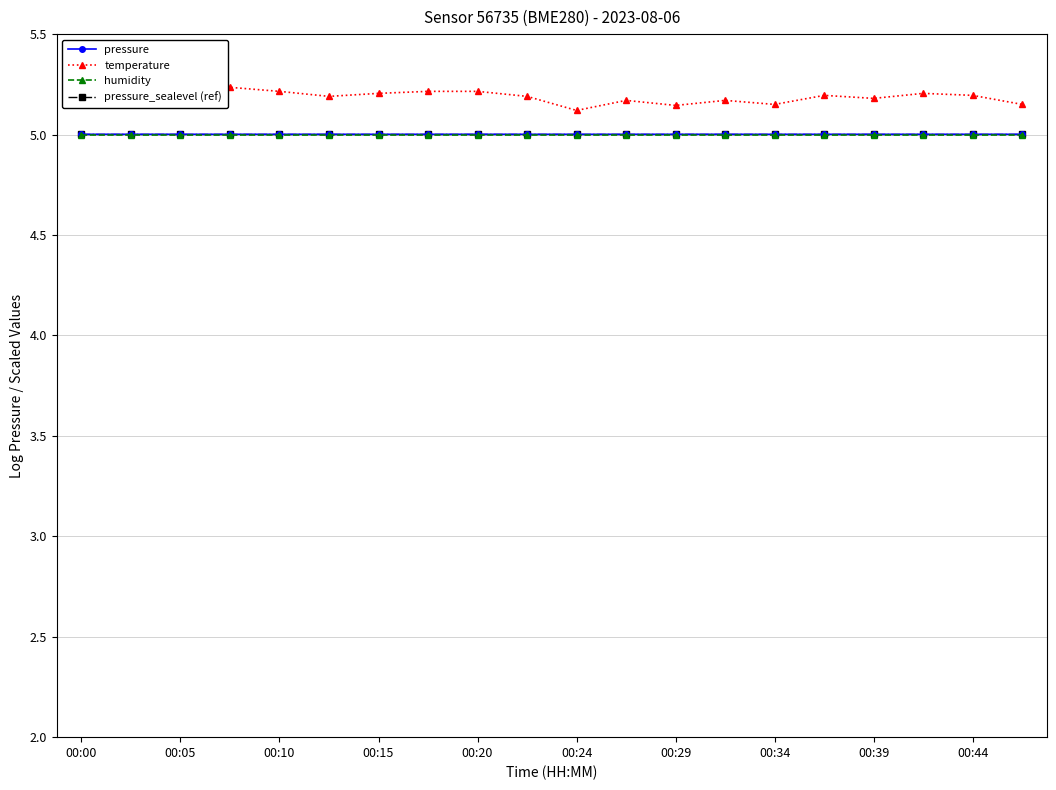

Which series has the largest range (max minus min)?

temperature